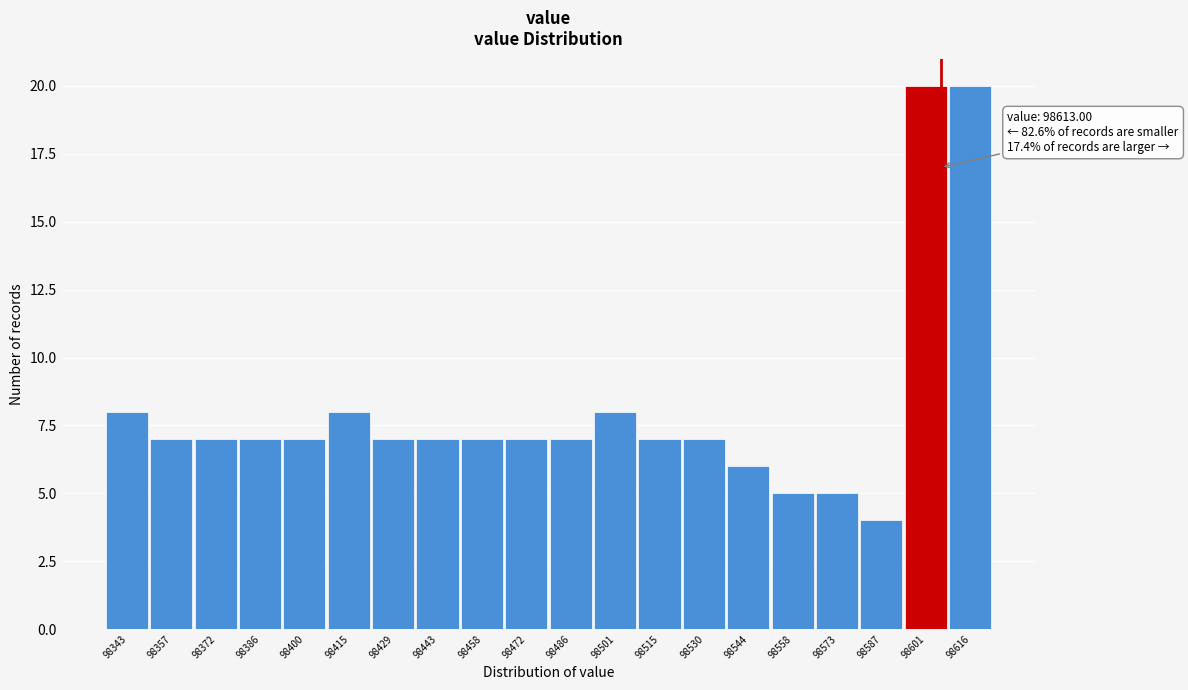

Reading right to left, extract all data points from this chart.

98616=20	98601=20	98587=4	98573=5	98558=5	98544=6	98530=7	98515=7	98501=8	98486=7	98472=7	98458=7	98443=7	98429=7	98415=8	98400=7	98386=7	98372=7	98357=7	98343=8